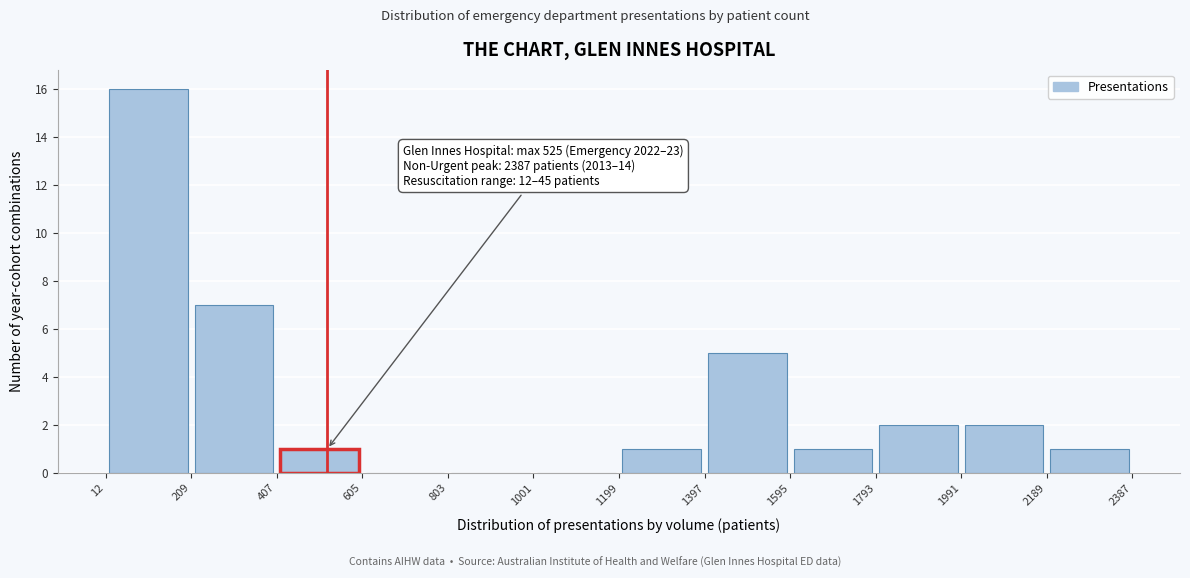

Which range on the x-axis has the tallest bar?

12 to 209